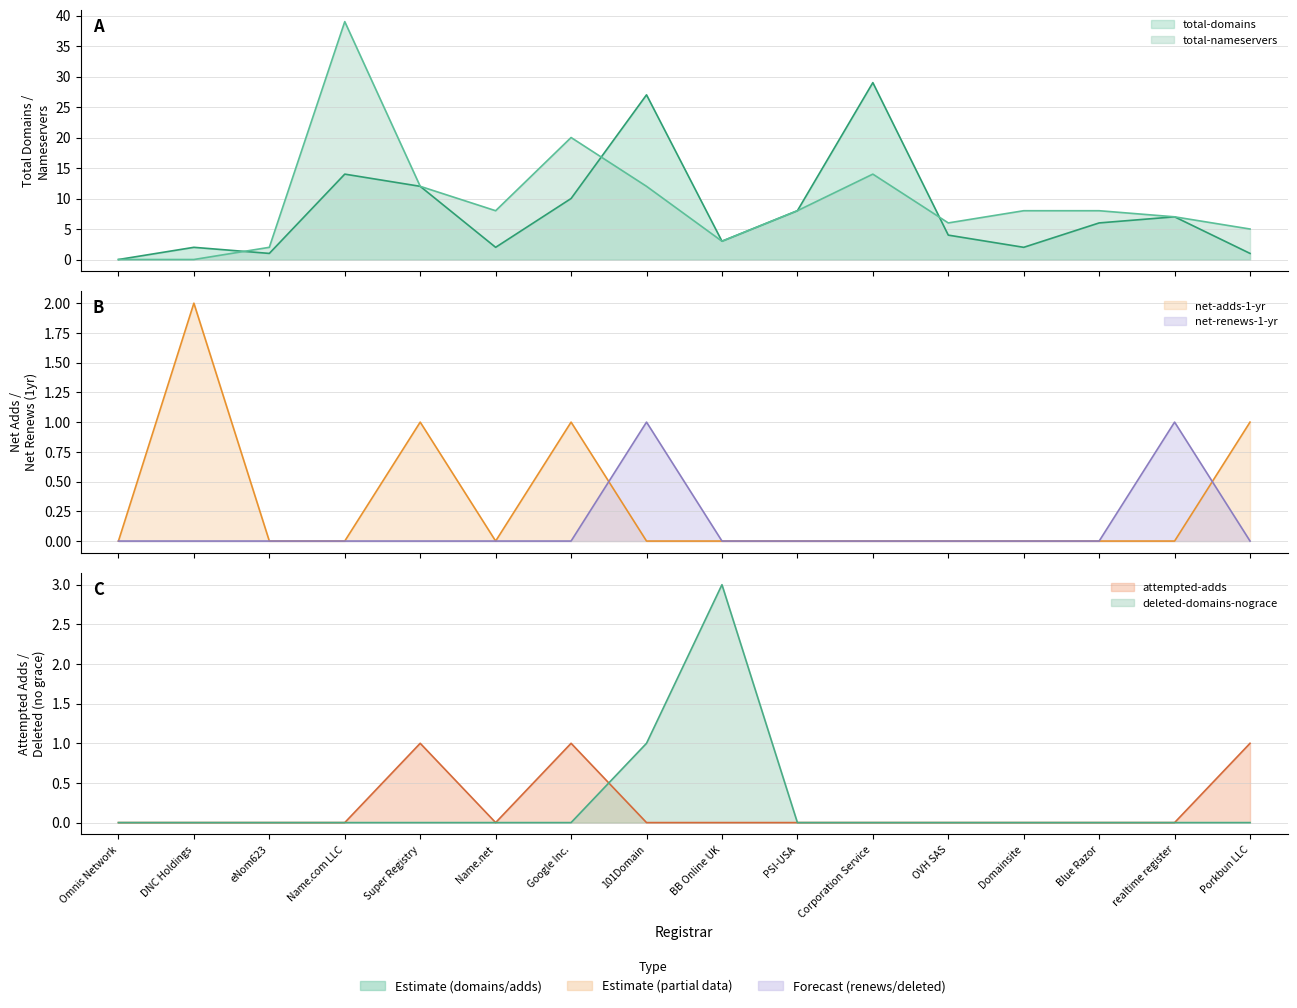

Reading left to right, list all the values displayed in this chart.

total-domains: Omnis Network=0	DNC Holdings=2	eNom623=1	Name.com LLC=14	Super Registry=12	Name.net=2	Google Inc.=10	101Domain=27	BB Online UK=3	PSI-USA=8	Corporation Service=29	OVH SAS=4	Domainsite=2	Blue Razor=6	realtime register=7	Porkbun LLC=1
total-nameservers: Omnis Network=0	DNC Holdings=0	eNom623=2	Name.com LLC=39	Super Registry=12	Name.net=8	Google Inc.=20	101Domain=12	BB Online UK=3	PSI-USA=8	Corporation Service=14	OVH SAS=6	Domainsite=8	Blue Razor=8	realtime register=7	Porkbun LLC=5
net-adds-1-yr: Omnis Network=0	DNC Holdings=2	eNom623=0	Name.com LLC=0	Super Registry=1	Name.net=0	Google Inc.=1	101Domain=0	BB Online UK=0	PSI-USA=0	Corporation Service=0	OVH SAS=0	Domainsite=0	Blue Razor=0	realtime register=0	Porkbun LLC=1
net-renews-1-yr: Omnis Network=0	DNC Holdings=0	eNom623=0	Name.com LLC=0	Super Registry=0	Name.net=0	Google Inc.=0	101Domain=1	BB Online UK=0	PSI-USA=0	Corporation Service=0	OVH SAS=0	Domainsite=0	Blue Razor=0	realtime register=1	Porkbun LLC=0
attempted-adds: Omnis Network=0	DNC Holdings=0	eNom623=0	Name.com LLC=0	Super Registry=1	Name.net=0	Google Inc.=1	101Domain=0	BB Online UK=0	PSI-USA=0	Corporation Service=0	OVH SAS=0	Domainsite=0	Blue Razor=0	realtime register=0	Porkbun LLC=1
deleted-domains-nograce: Omnis Network=0	DNC Holdings=0	eNom623=0	Name.com LLC=0	Super Registry=0	Name.net=0	Google Inc.=0	101Domain=1	BB Online UK=3	PSI-USA=0	Corporation Service=0	OVH SAS=0	Domainsite=0	Blue Razor=0	realtime register=0	Porkbun LLC=0